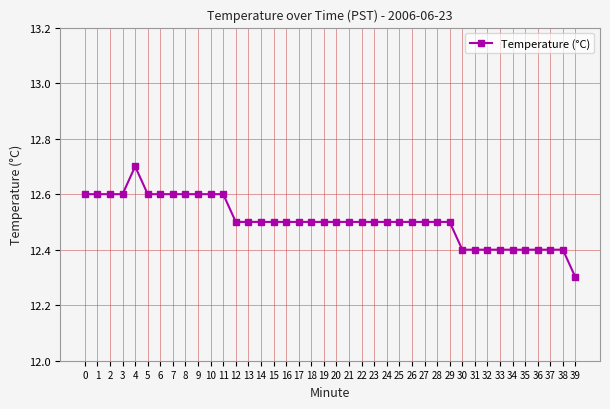

Count the values in the range 12 to 13.

40